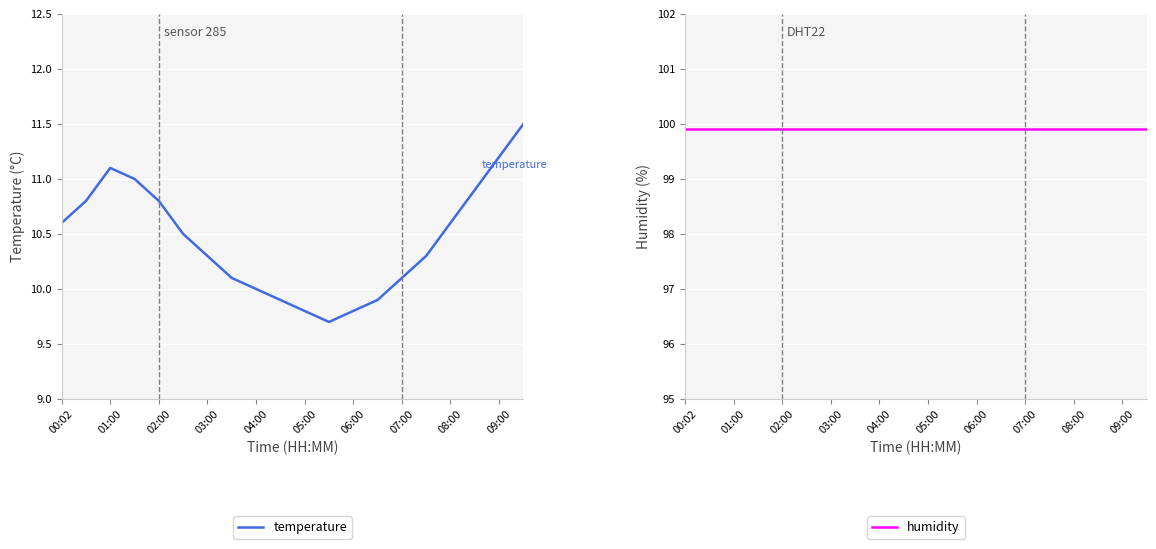

What is the highest value of the temperature series?

11.5